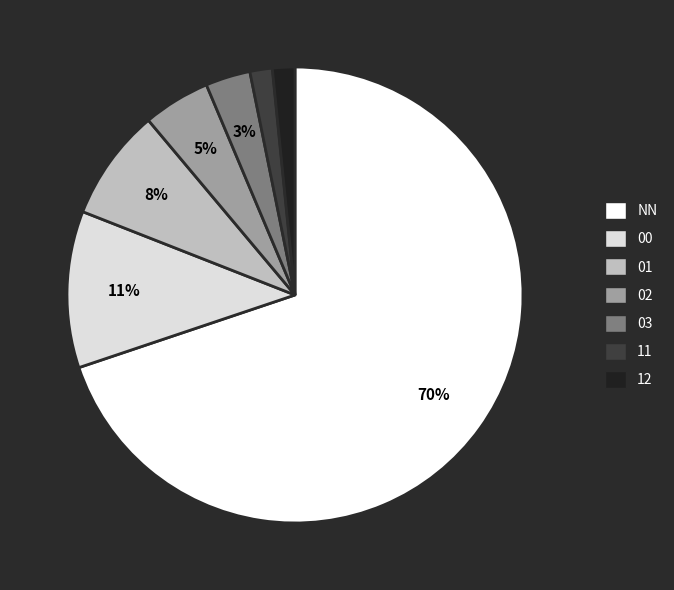

Is the sum of 02 and 00 greater than half?

No